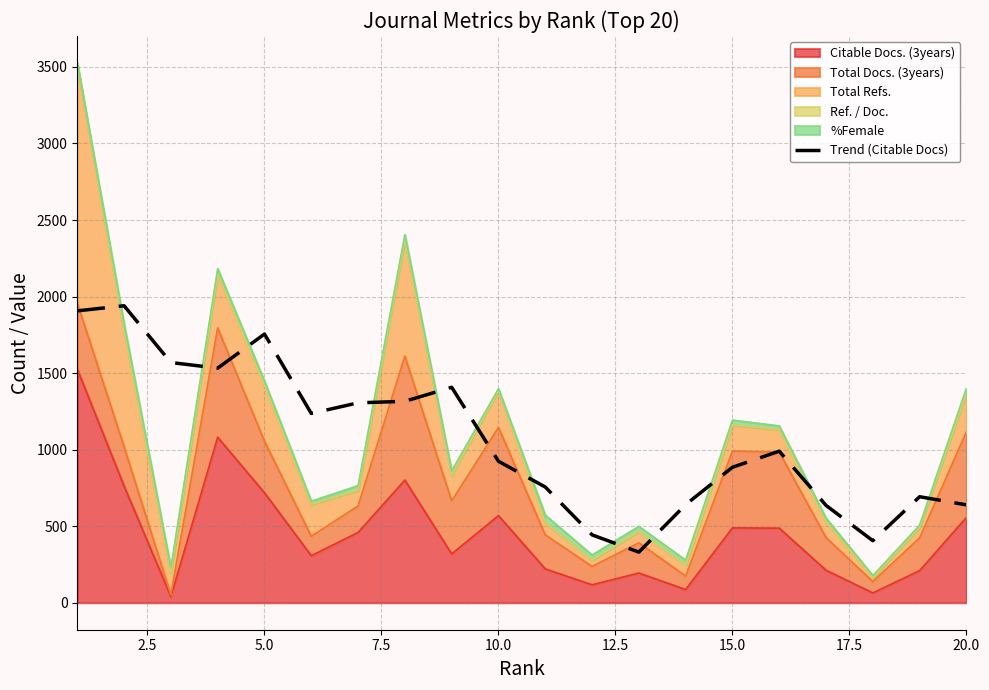

How many data points are less than 990?

10